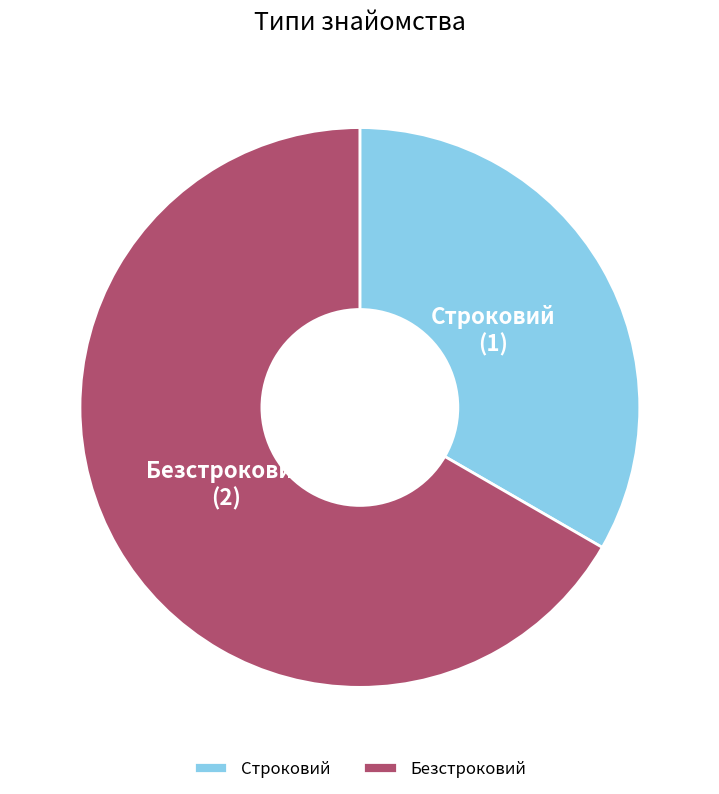

Approximately how many times larger is the value at Безстроковий compared to Строковий?

2.0